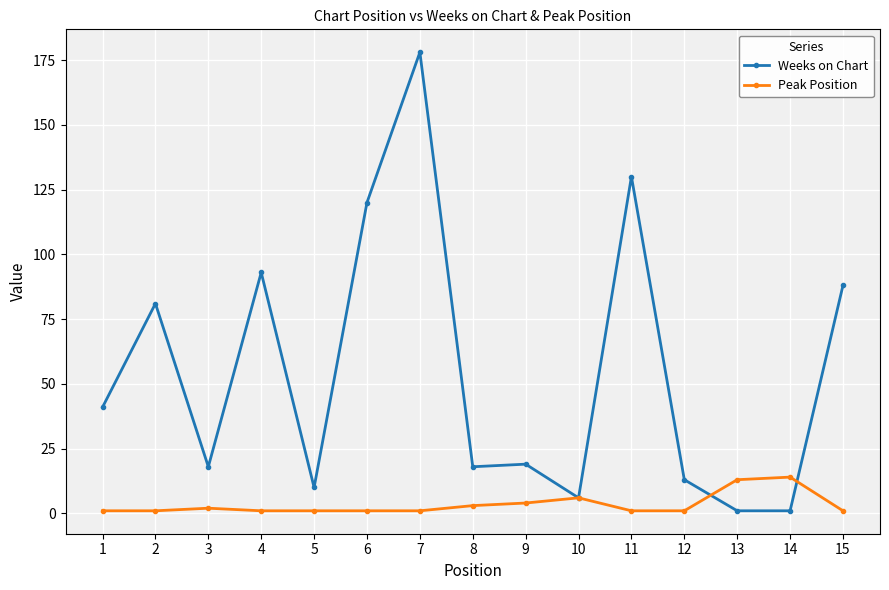

Reading right to left, transcribe all the data shown in this chart.

Weeks on Chart: 15=88	14=1	13=1	12=13	11=130	10=6	9=19	8=18	7=178	6=120	5=10	4=93	3=18	2=81	1=41
Peak Position: 15=1	14=14	13=13	12=1	11=1	10=6	9=4	8=3	7=1	6=1	5=1	4=1	3=2	2=1	1=1